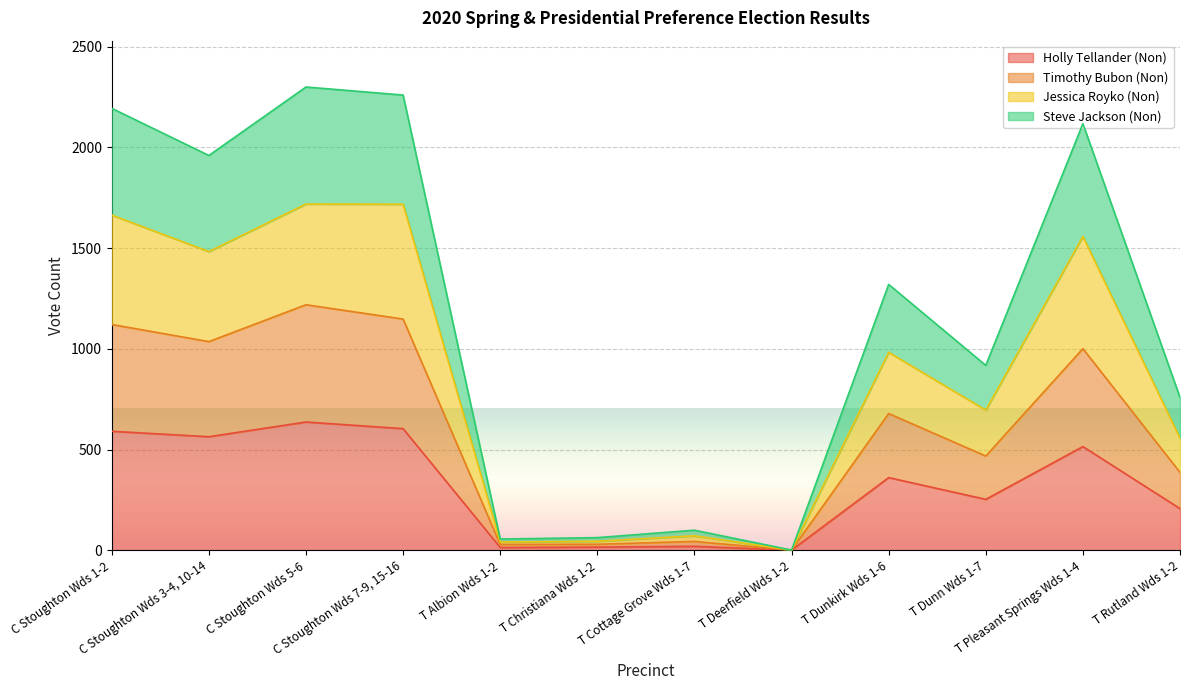

At which label does Holly Tellander (Non) reach its minimum?

T Deerfield Wds 1-2